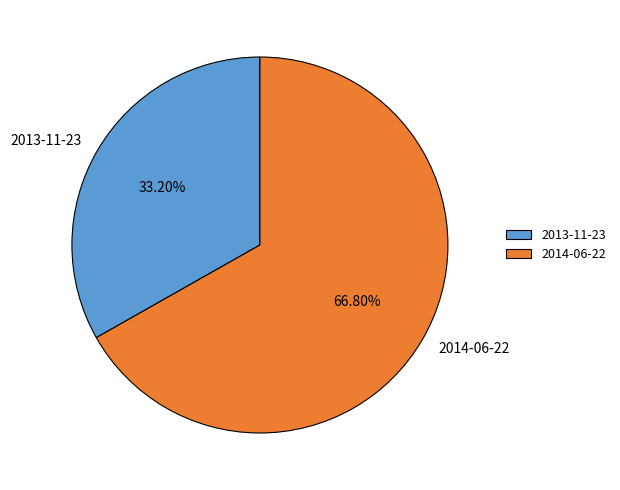

Which category accounts for the majority?

2014-06-22